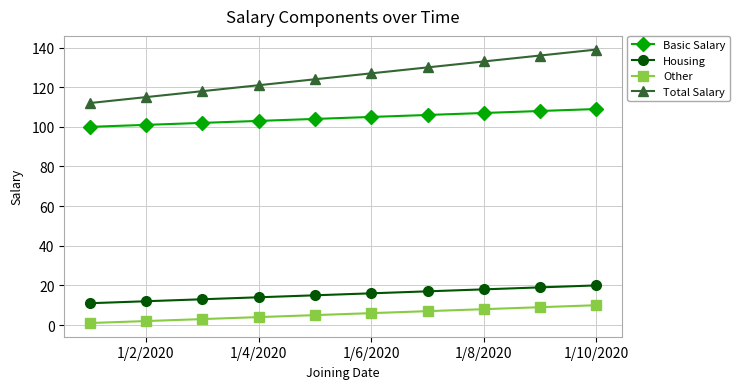

Which series has the widest spread of values?

Total Salary